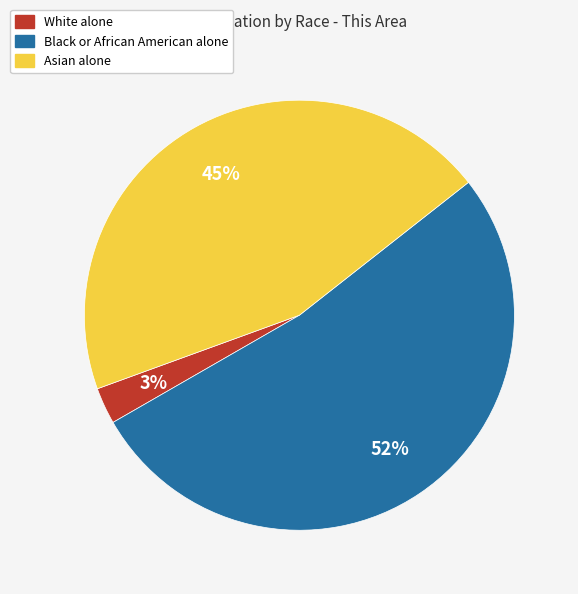

Which has a higher value, Black or African American alone or Asian alone?

Black or African American alone